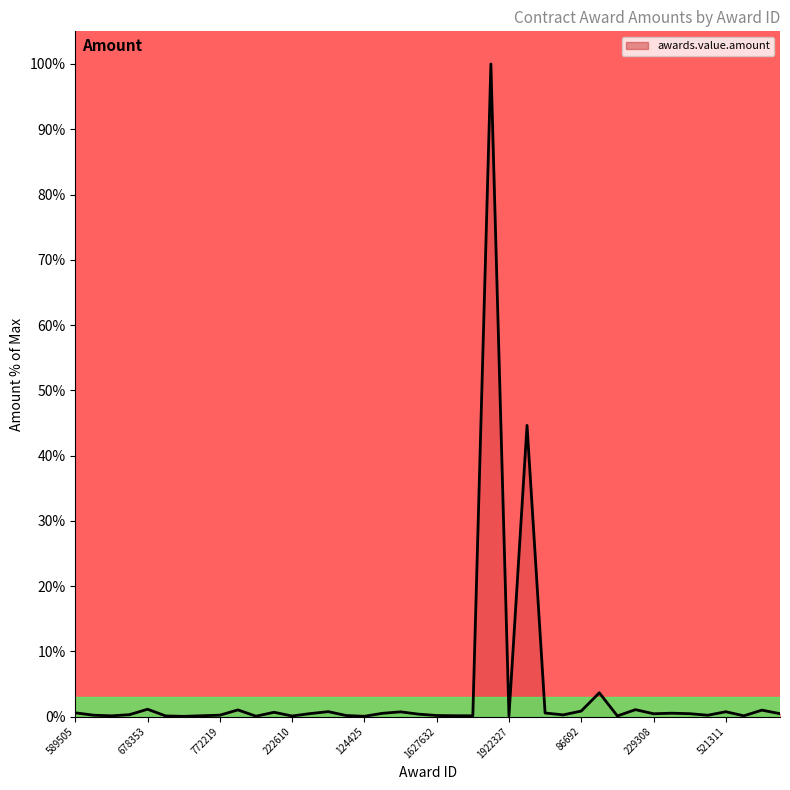

What is the maximum value shown in the chart?

100.0